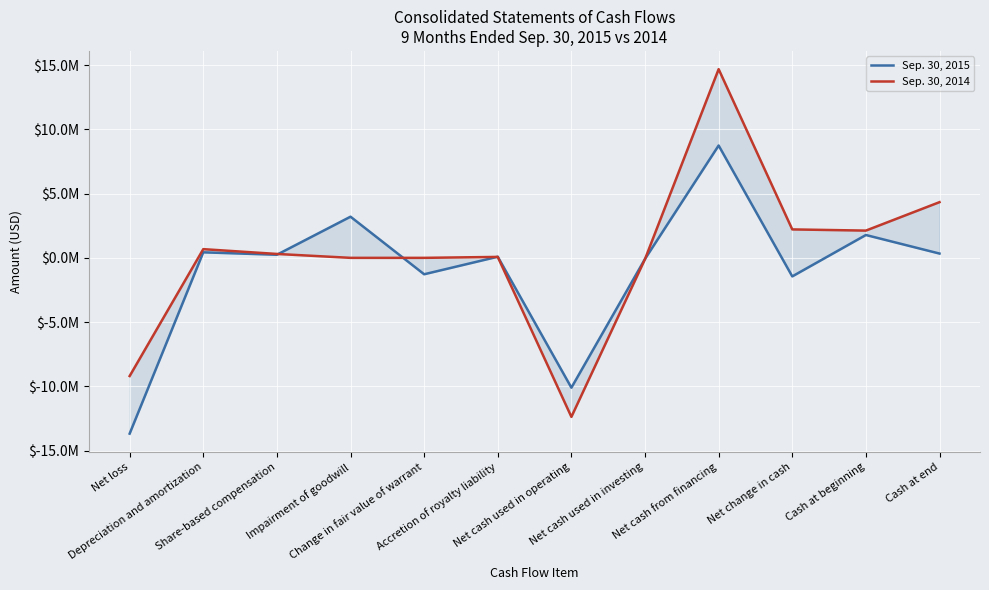

Is it true that Sep. 30, 2015 equals 1266571 at Impairment of goodwill?

False